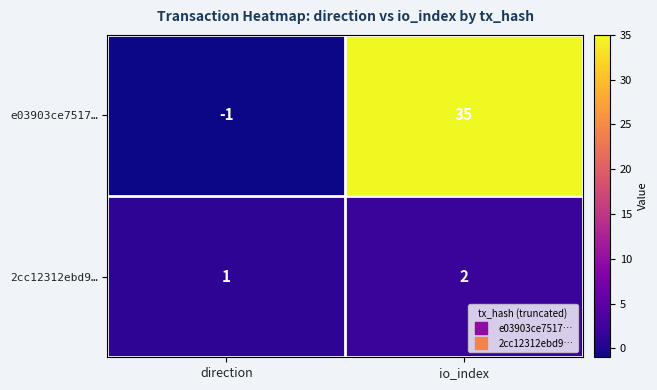

At how many categories does at least one series exceed 15?

1